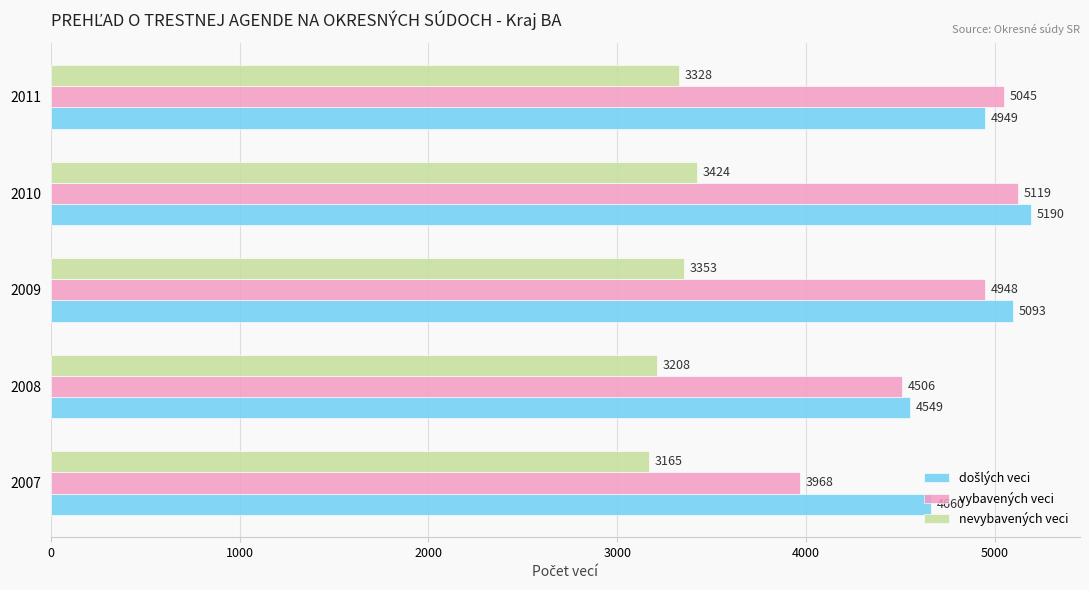

What is the greatest value displayed?

5190